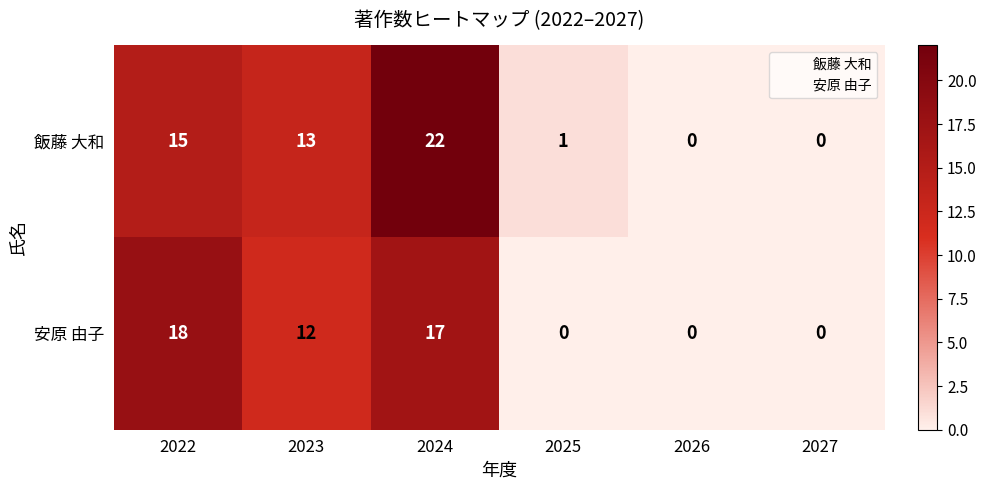

Is it true that 飯藤 大和 equals 1 at 2025?

True